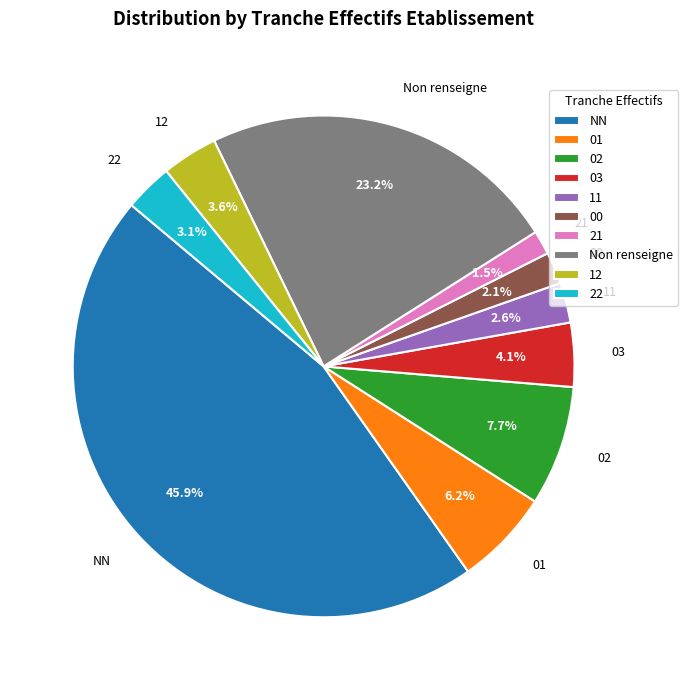

To the nearest percent, what percentage of the pie is 12?

4%